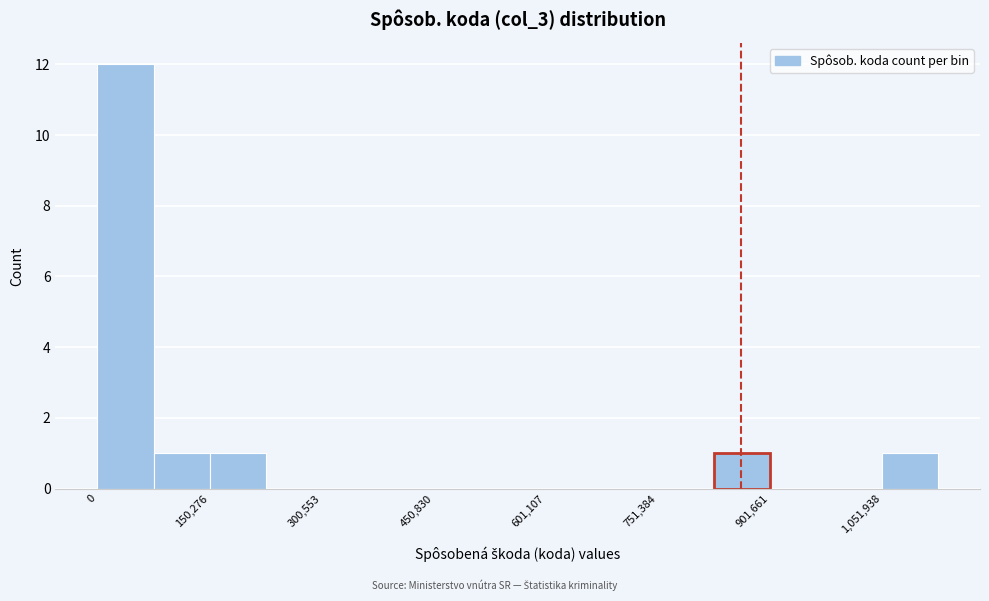

Around what value on the x-axis is the tallest bar? Give the approximate position of its centre, as read against the axis.

40000